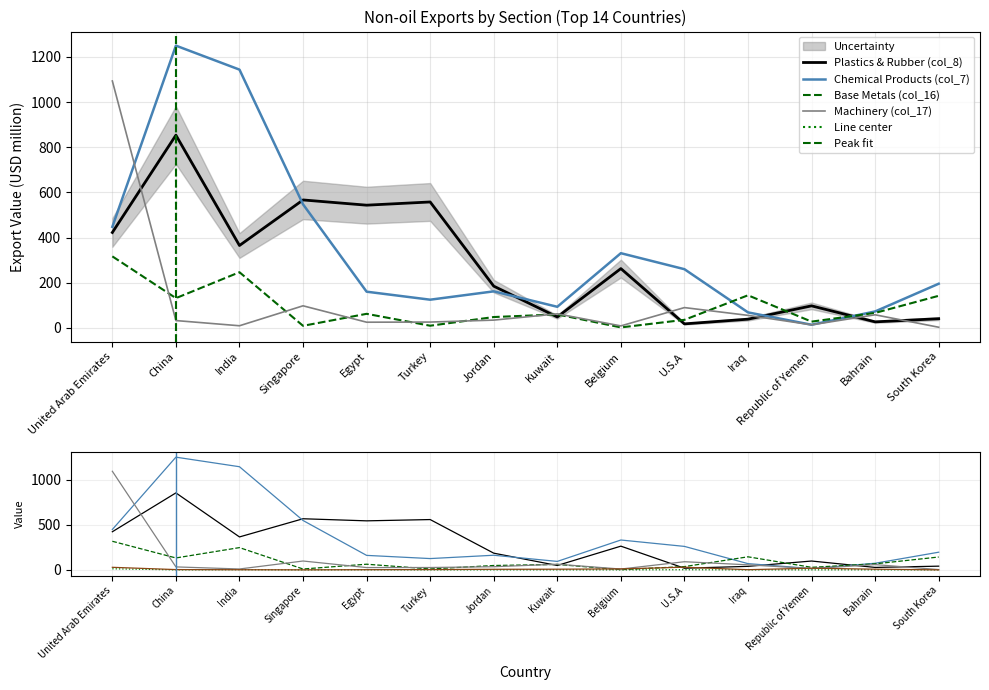

What is the sum of all Base Metals (col_16) values?

1307.8